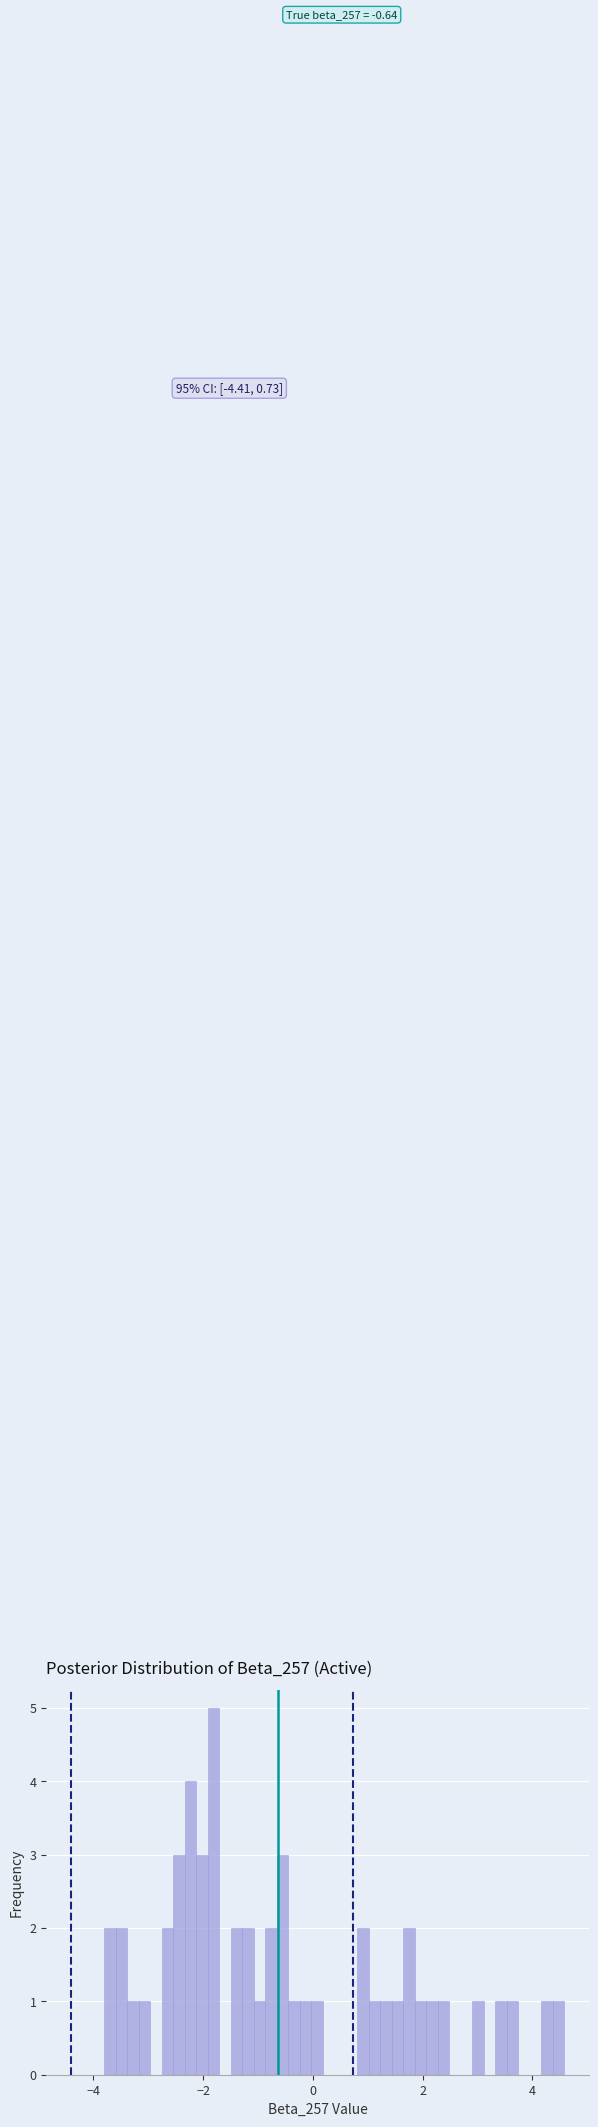

Read against the x-axis, roughly where is the centre of the tallest bar?

-1.8